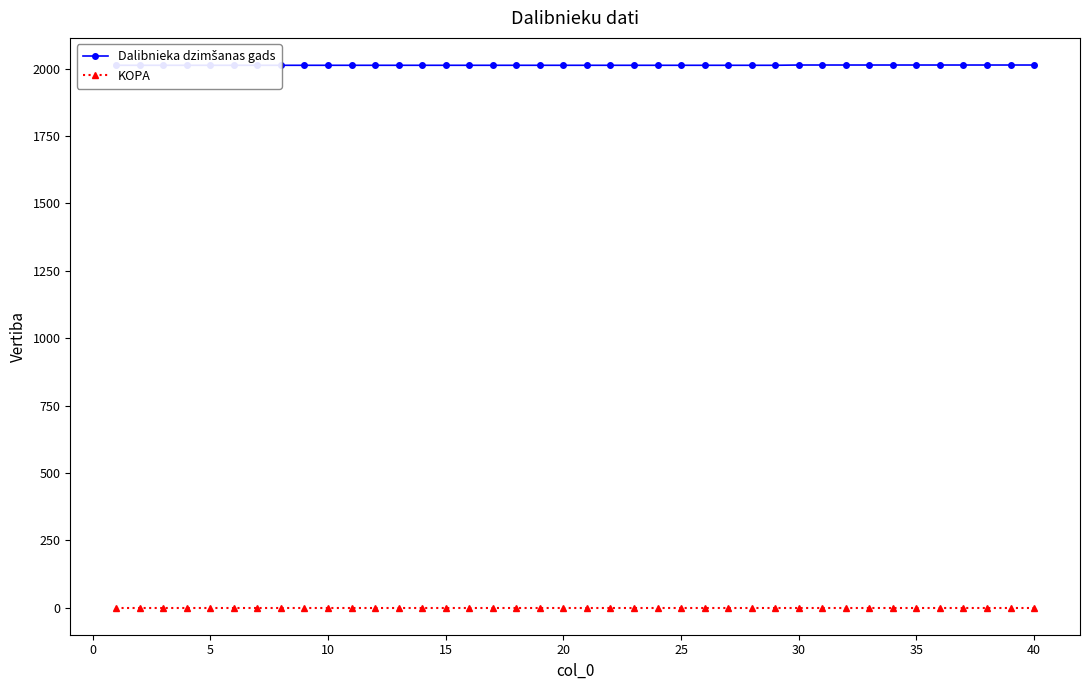

Does the chart have visible grid lines?

No